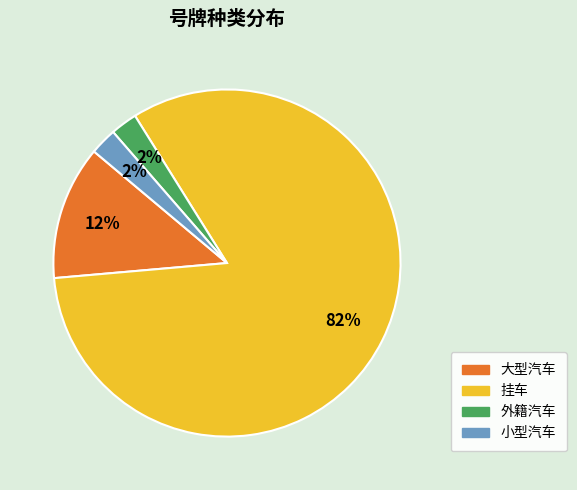

Which category has the biggest portion of the pie?

挂车